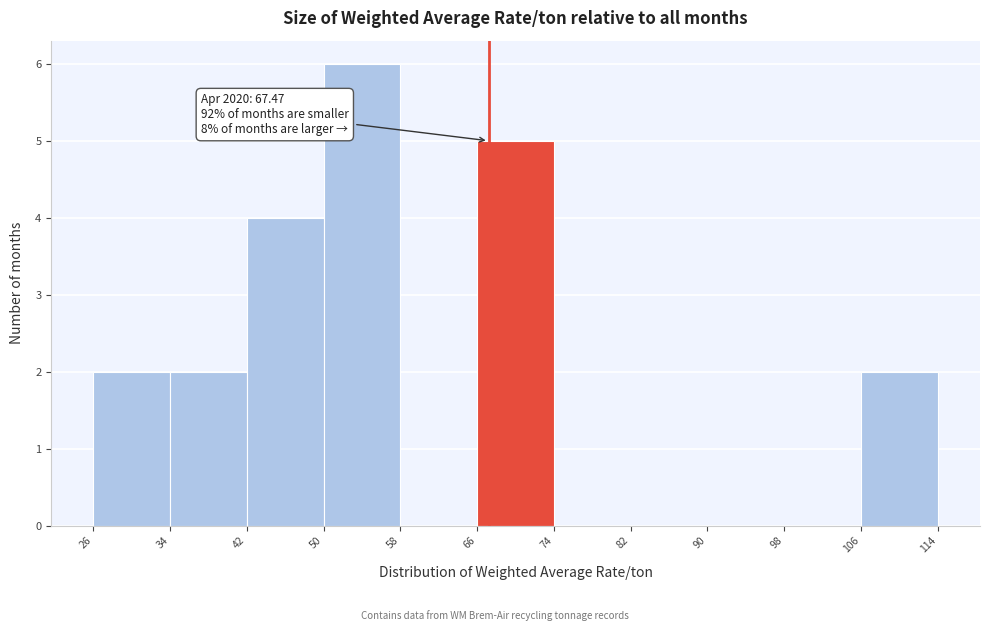

Which range on the x-axis has the tallest bar?

50 to 58